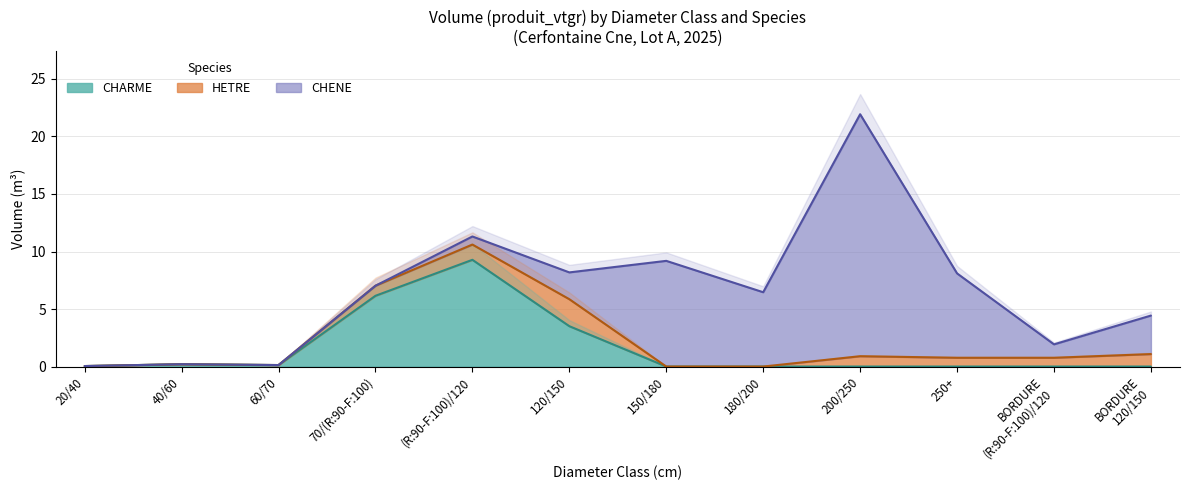

Which series has the largest total across all categories?

CHENE